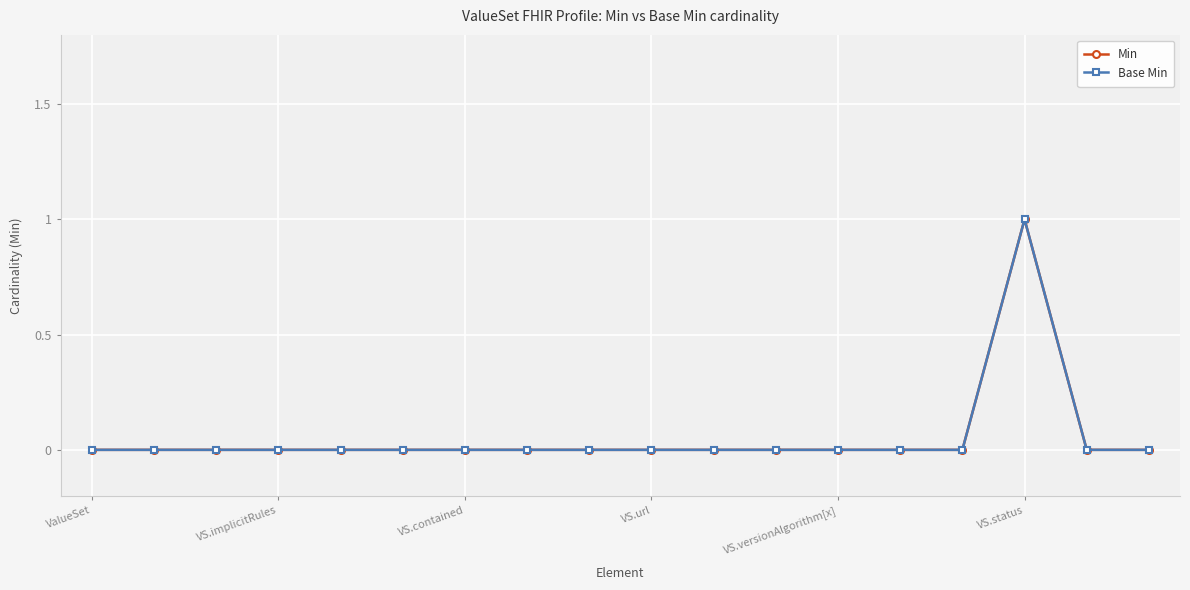

Is this an area chart (filled region under the line)?

No